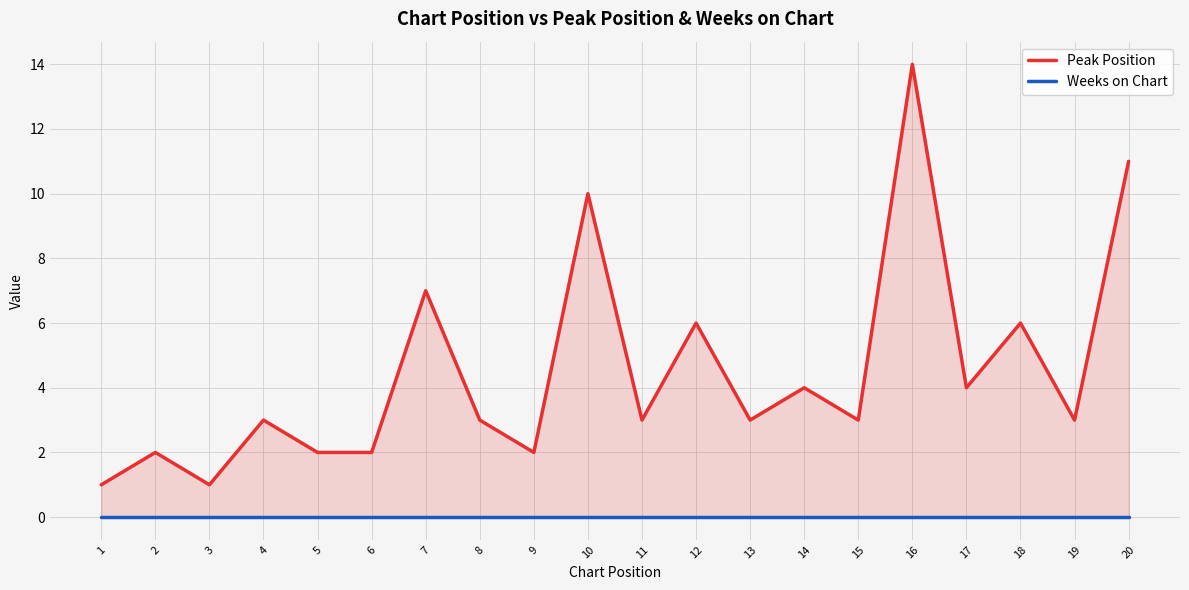

The Peak Position series shows 3 at 8. True or false?

True